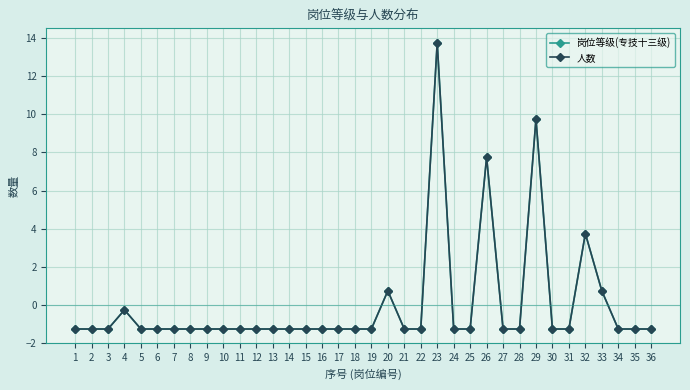

Does the chart have visible grid lines?

Yes